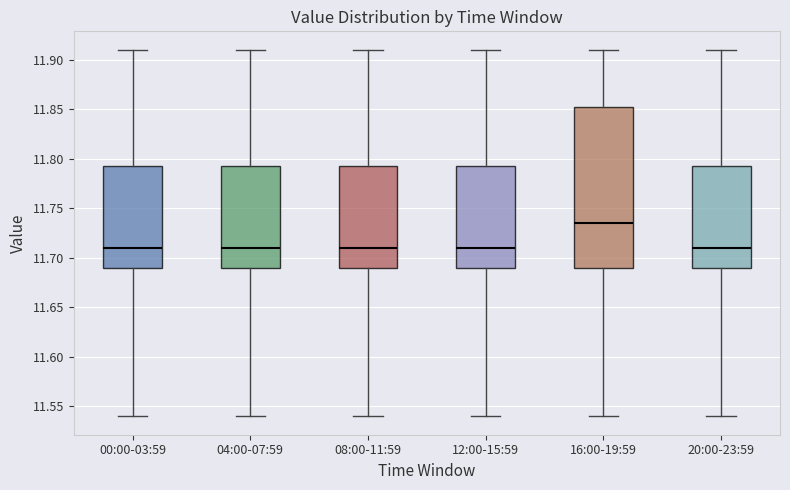

Comparing the boxes themselves (not the whiskers), which one is the tallest?

16:00-19:59